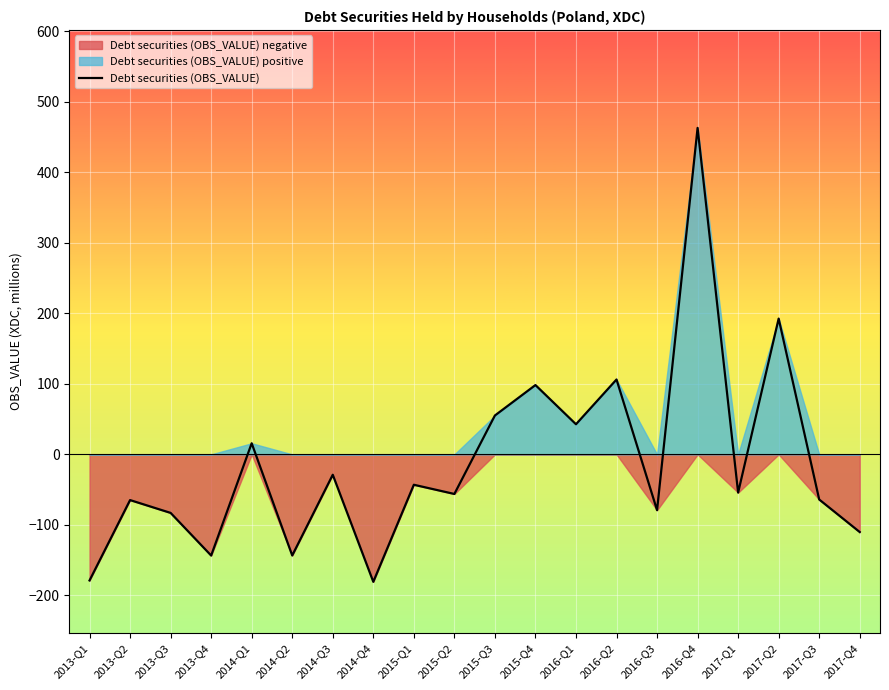

Where is Debt securities (OBS_VALUE) nearest to the value 141?

2016-Q2